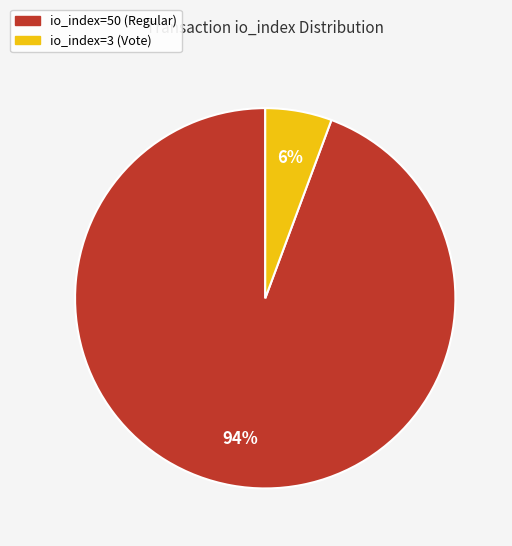

Rank the categories by value from lowest to highest.

io_index=3 (Vote), io_index=50 (Regular)